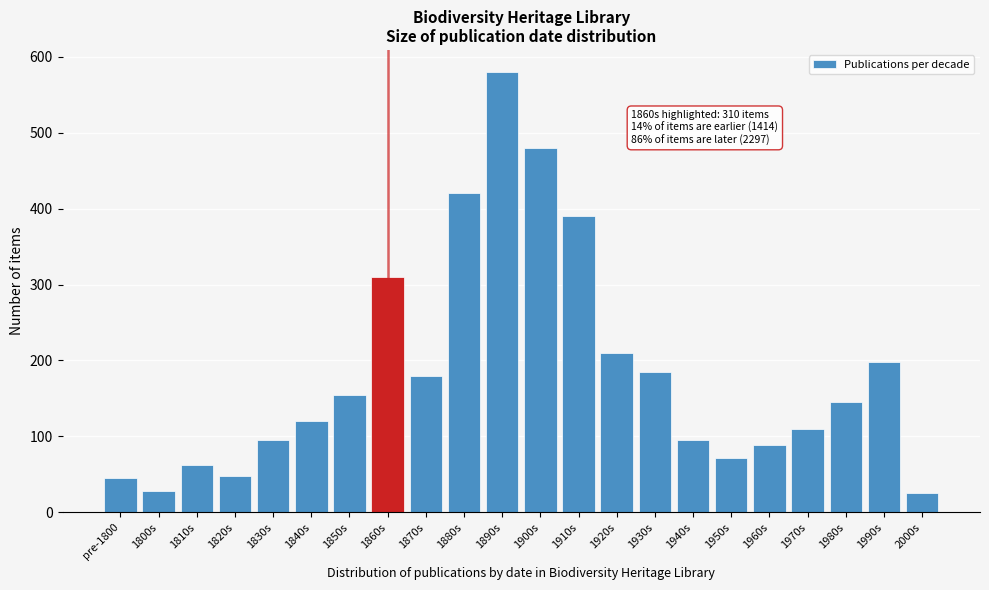

Reading right to left, what are all the values shown in this chart?

25	198	145	110	88	72	95	185	210	390	480	580	420	180	310	155	120	95	48	62	28	45